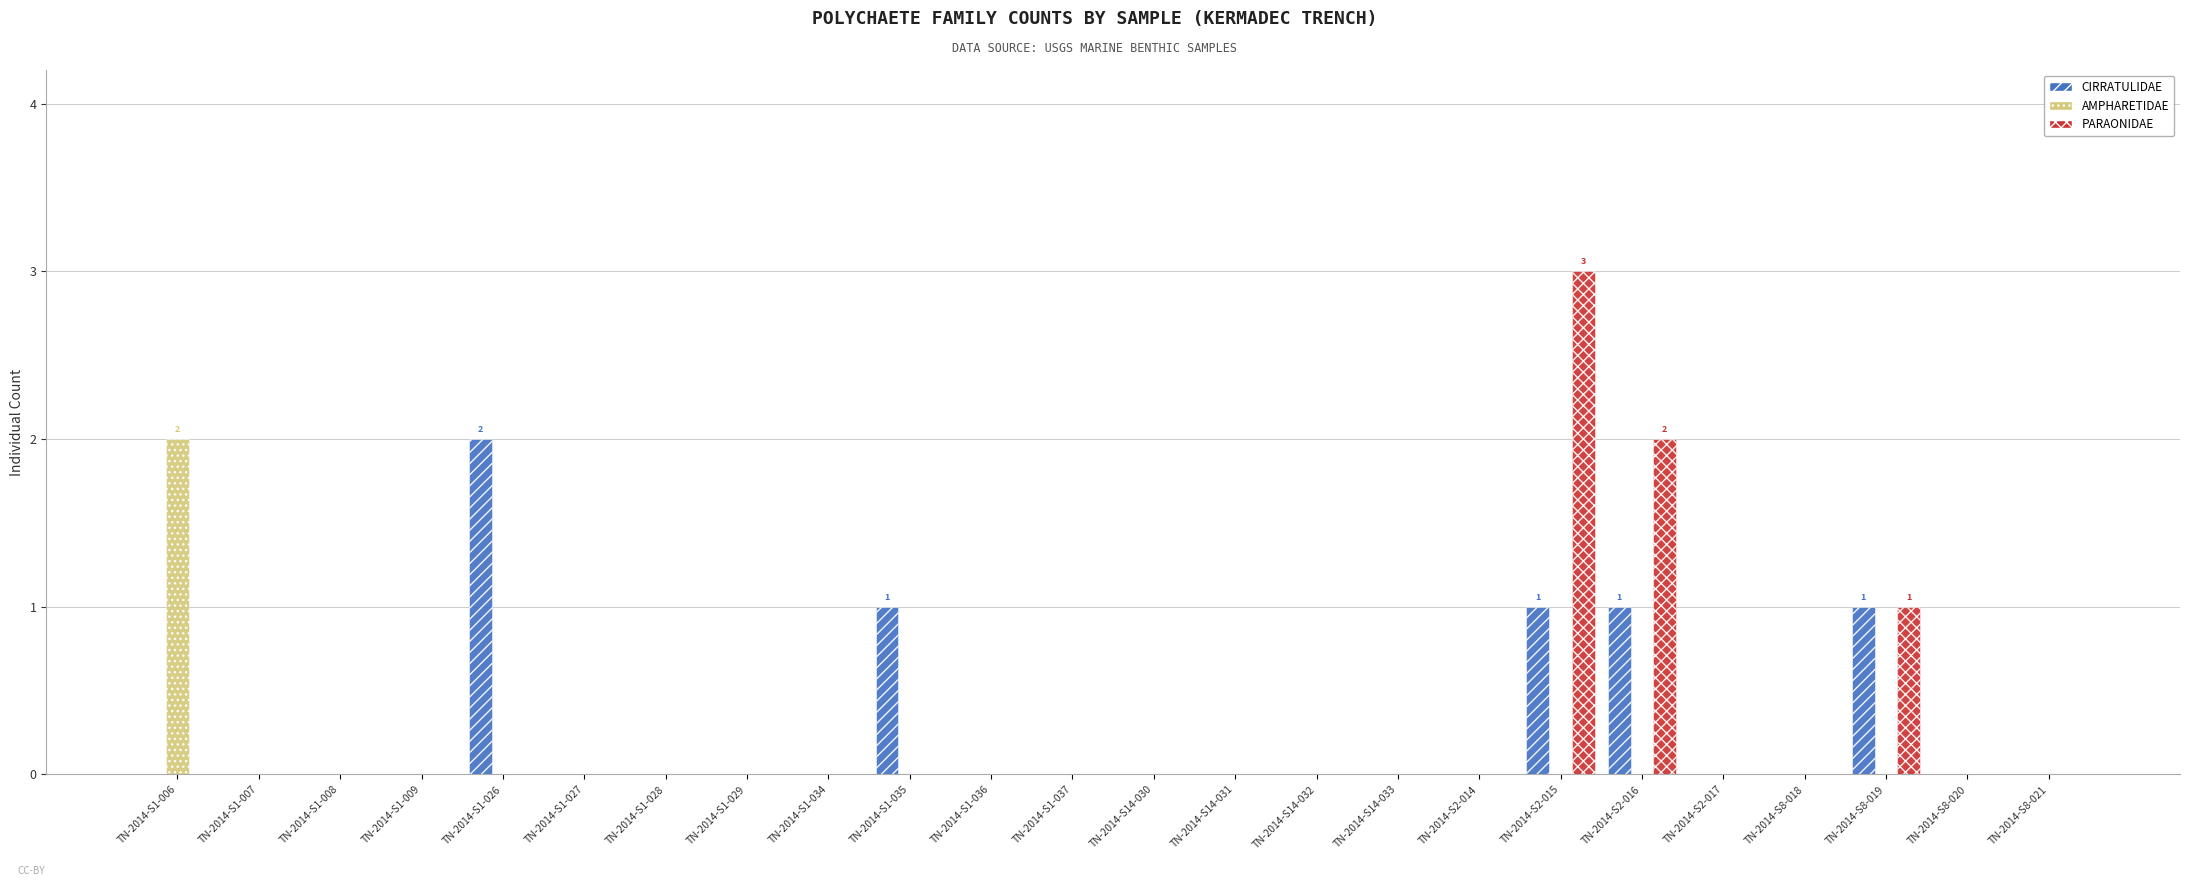

Which series has the widest spread of values?

PARAONIDAE